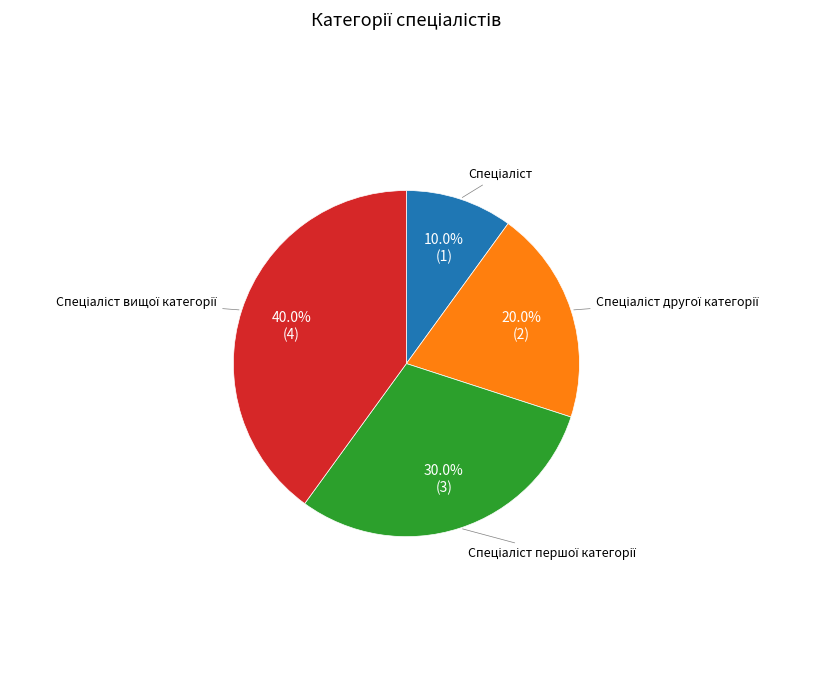

How many segments does this pie chart have?

4